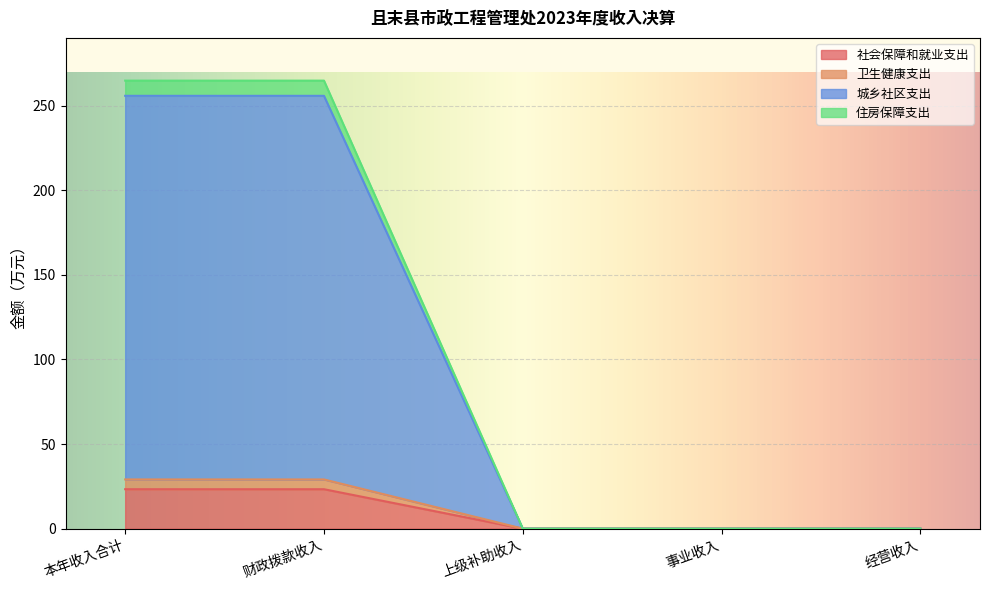

What is the sum of all 社会保障和就业支出 values?

46.6